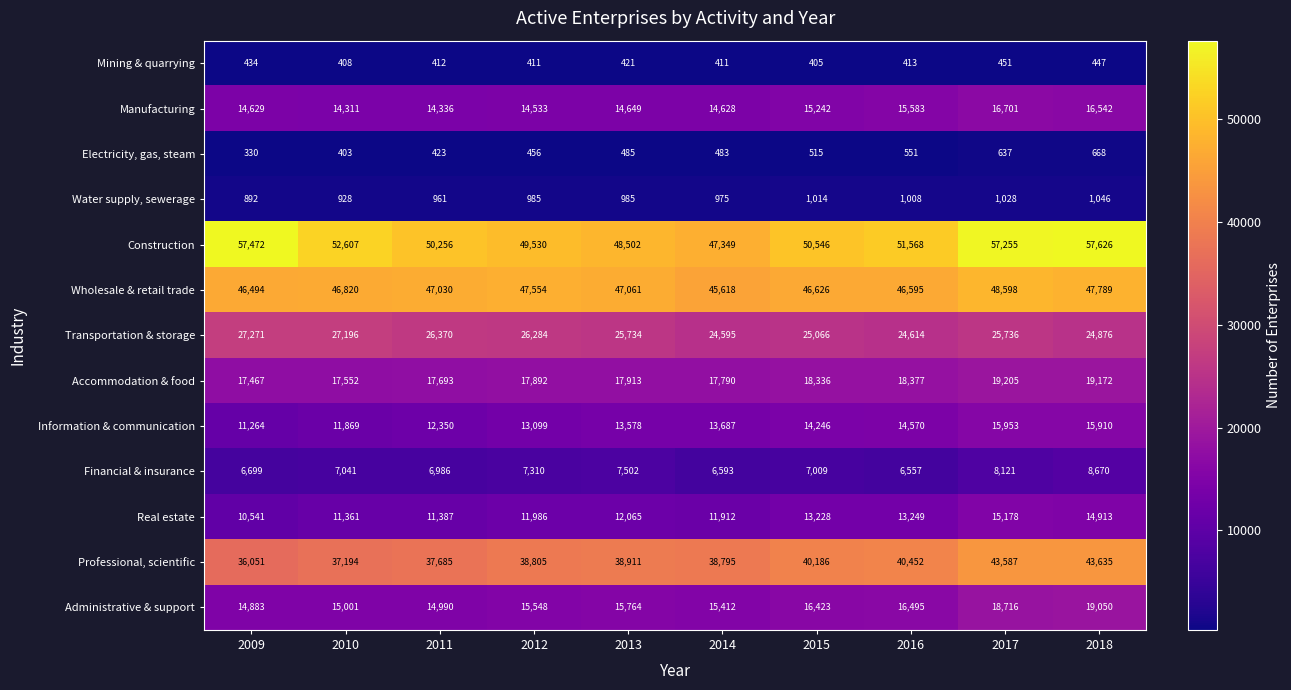

Which series changed the most between 2014 and 2016?

Construction